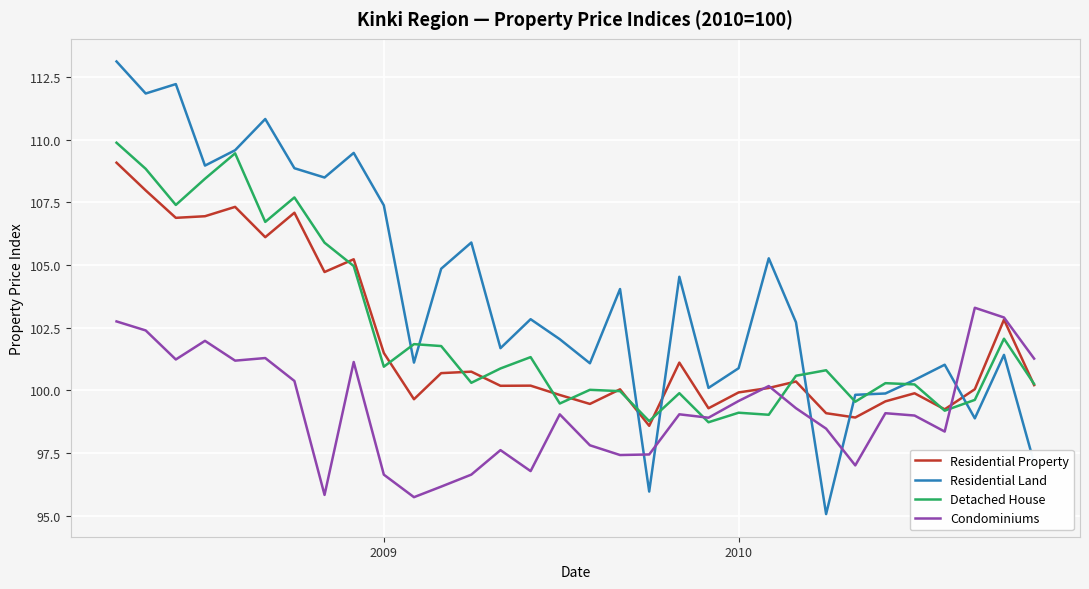

True or false: Residential Land and Residential Property intersect in this chart.

True